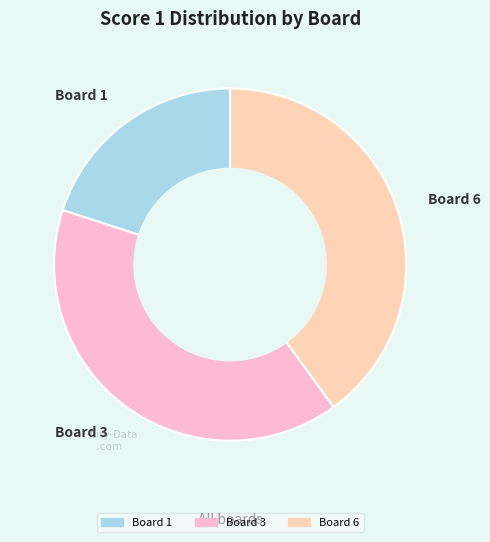

Is there any slice that represents more than half of the pie?

No